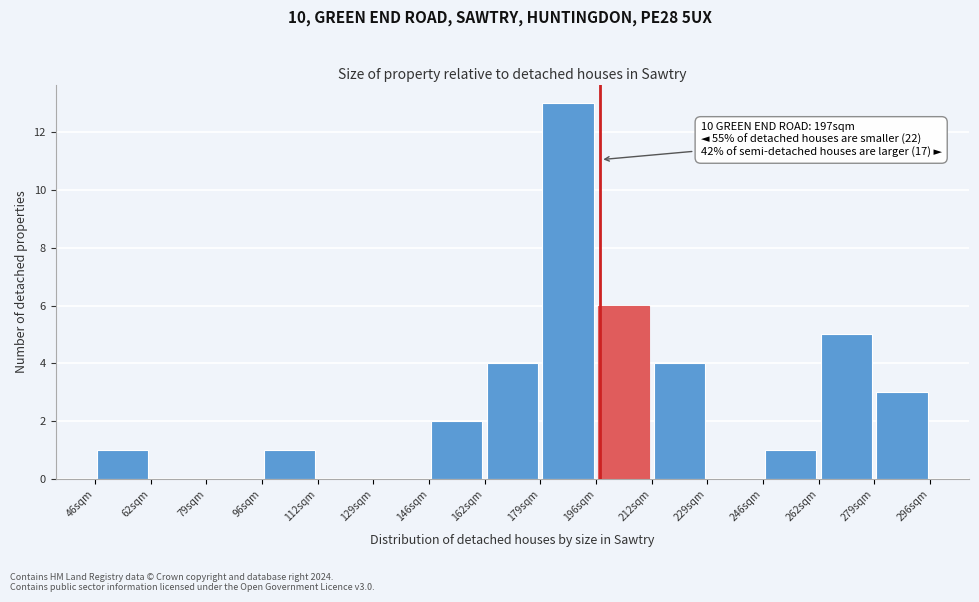

Which range on the x-axis has the tallest bar?

180 to 196